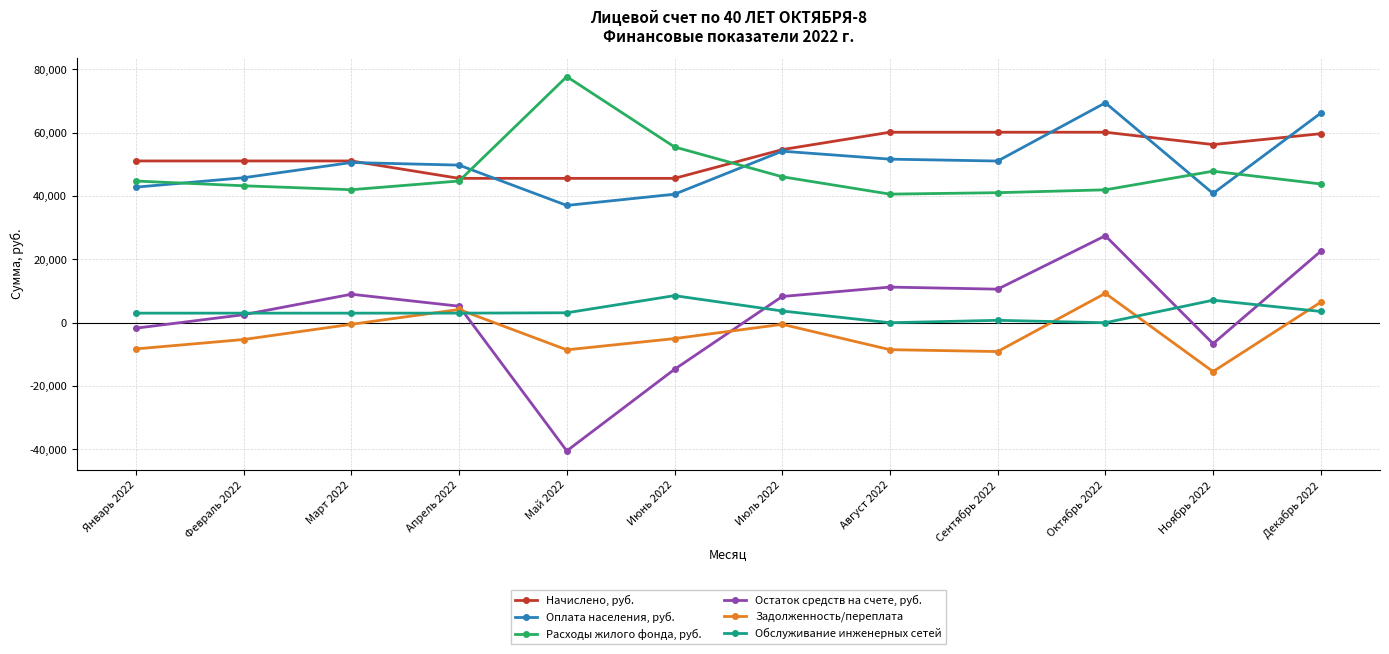

Is the value of Остаток средств на счете, руб. at Февраль 2022 greater than the value of Расходы жилого фонда, руб. at Декабрь 2022?

No